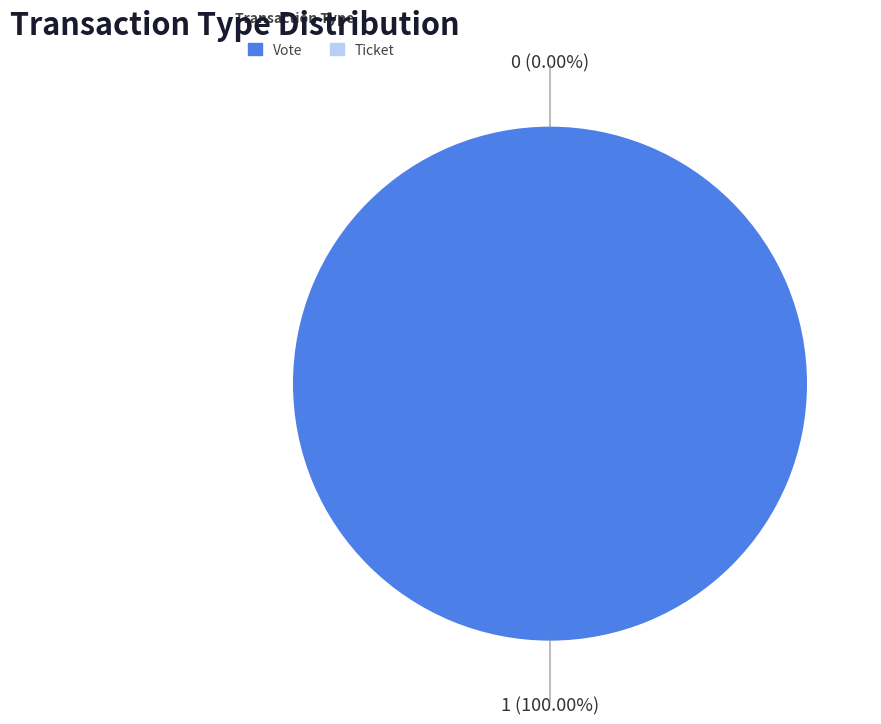

Which category has the biggest portion of the pie?

Vote